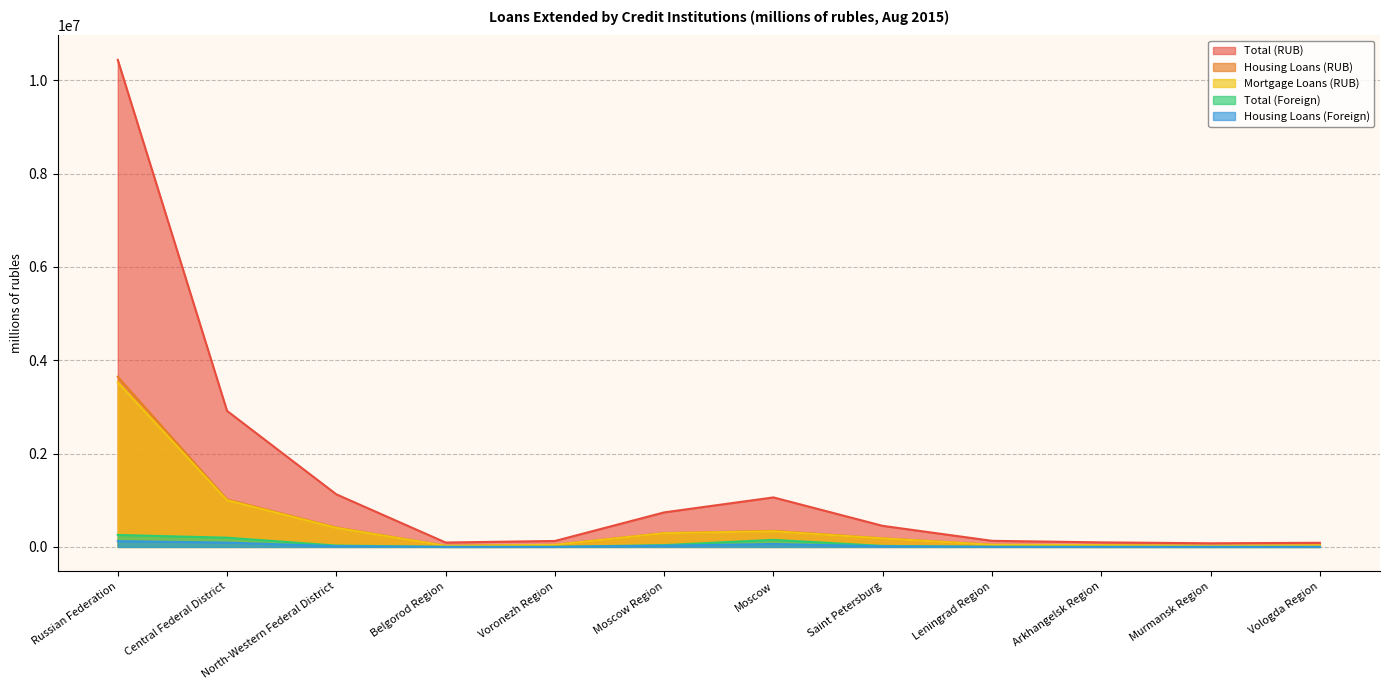

Read the Total (Foreign) value at Belgorod Region, to the nearest 100.

400